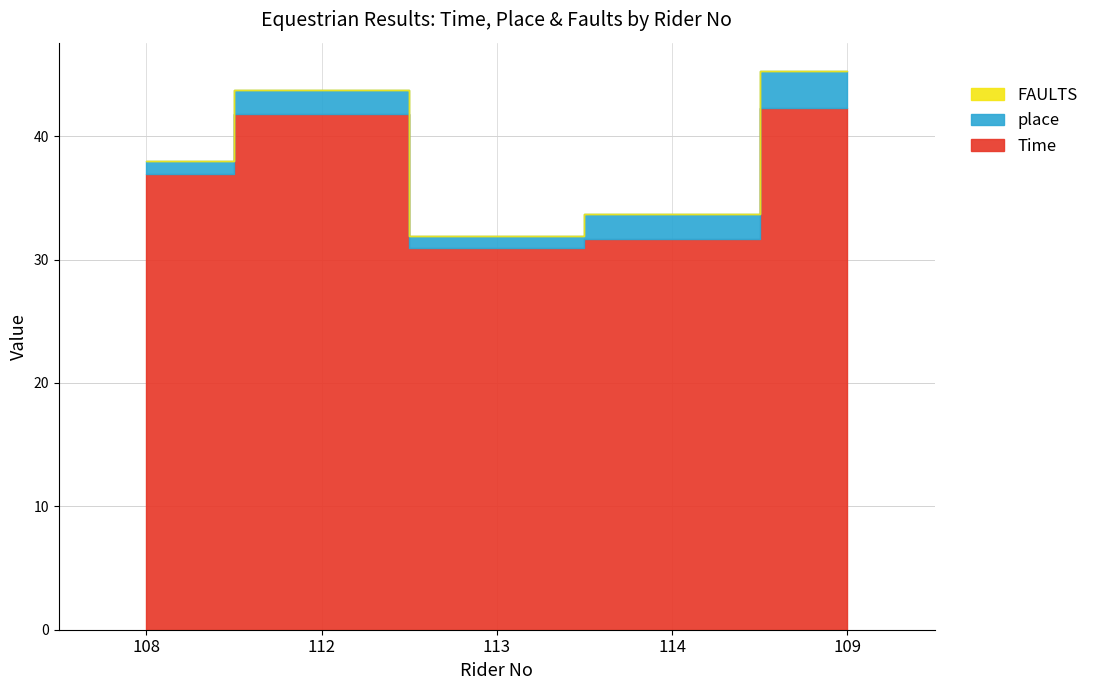

What is the label of the 3rd point from the left?

113